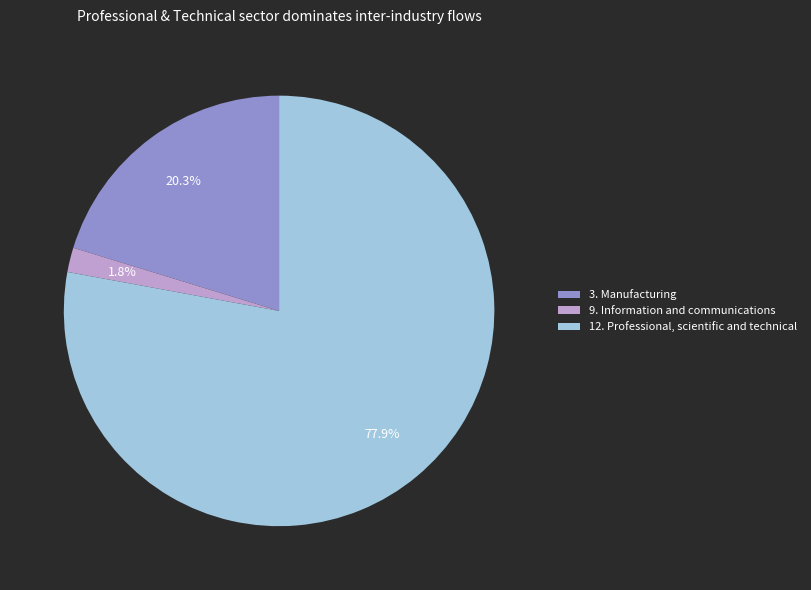

What is the smallest slice in the pie chart?

9. Information and communications